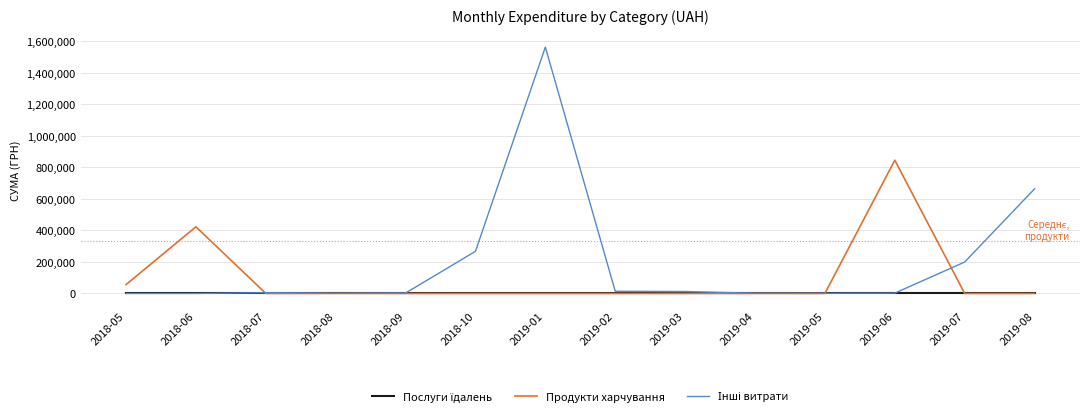

The value of Продукти харчування at 2019-05 is -346465.5. True or false?

False